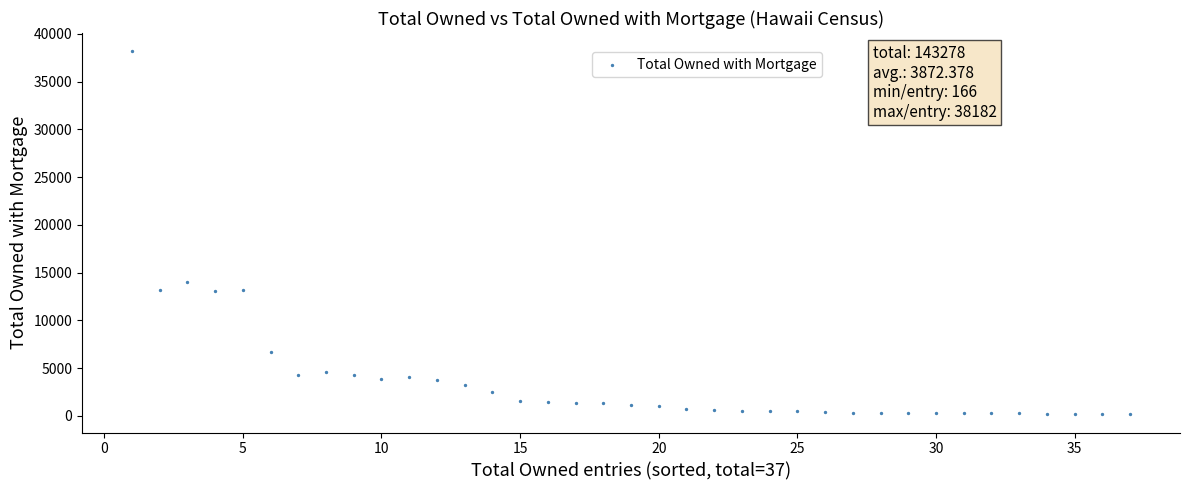

What Y value in the scatter plot is closest to 19174?

13970